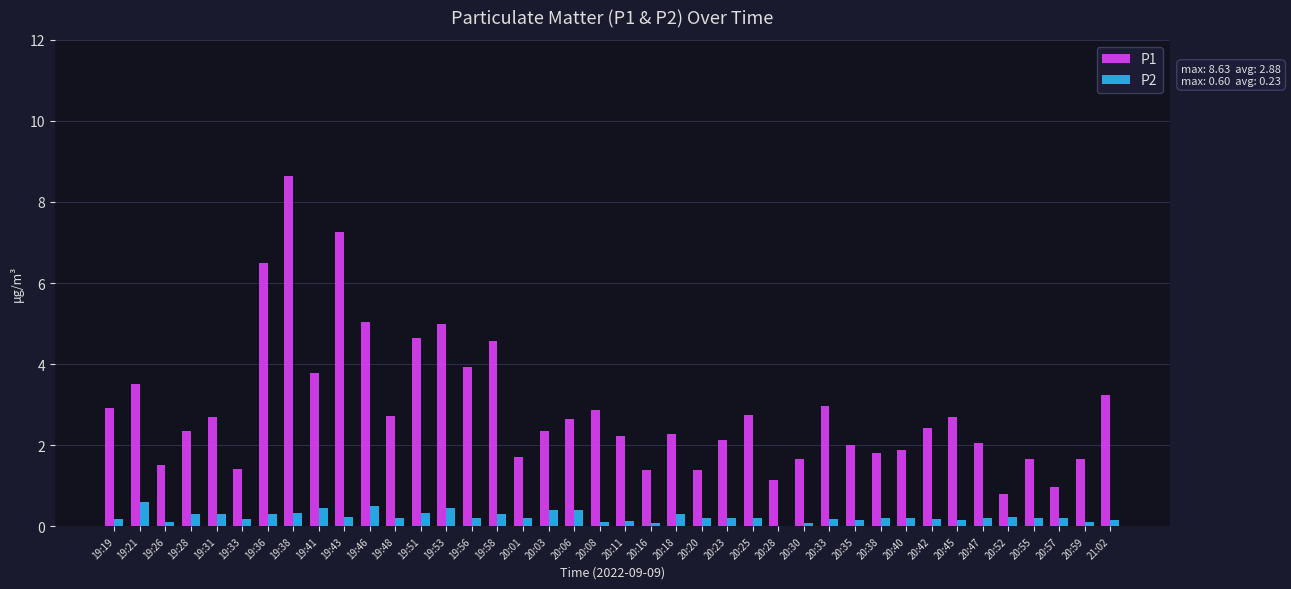

Are the bars grouped side by side (vs. stacked)?

Yes